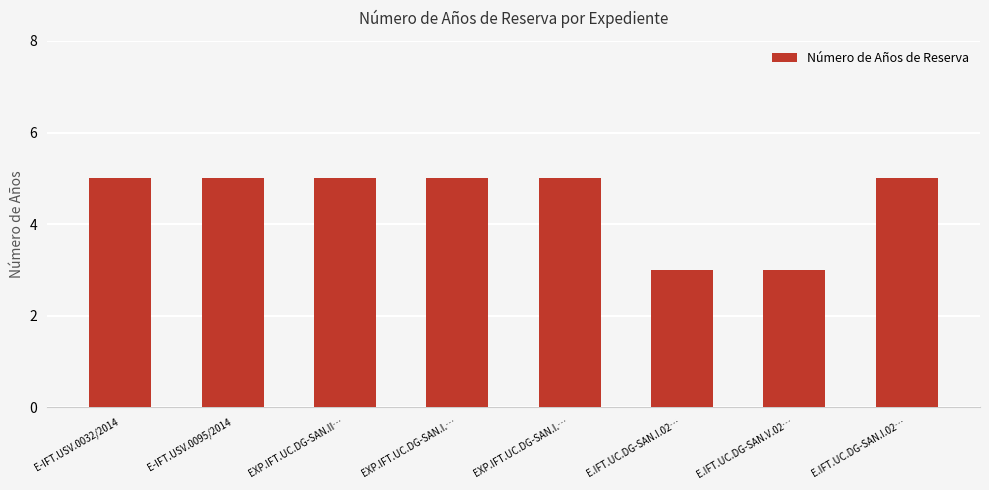

Does the chart contain any negative values?

No